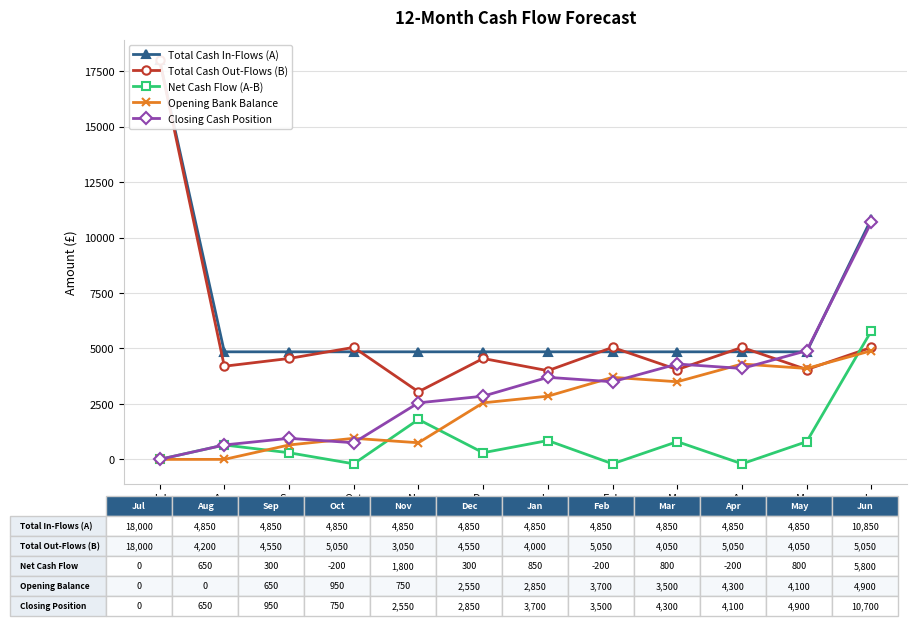

What are all the series names shown in the legend?

Total Cash In-Flows (A), Total Cash Out-Flows (B), Net Cash Flow (A-B), Opening Bank Balance, Closing Cash Position